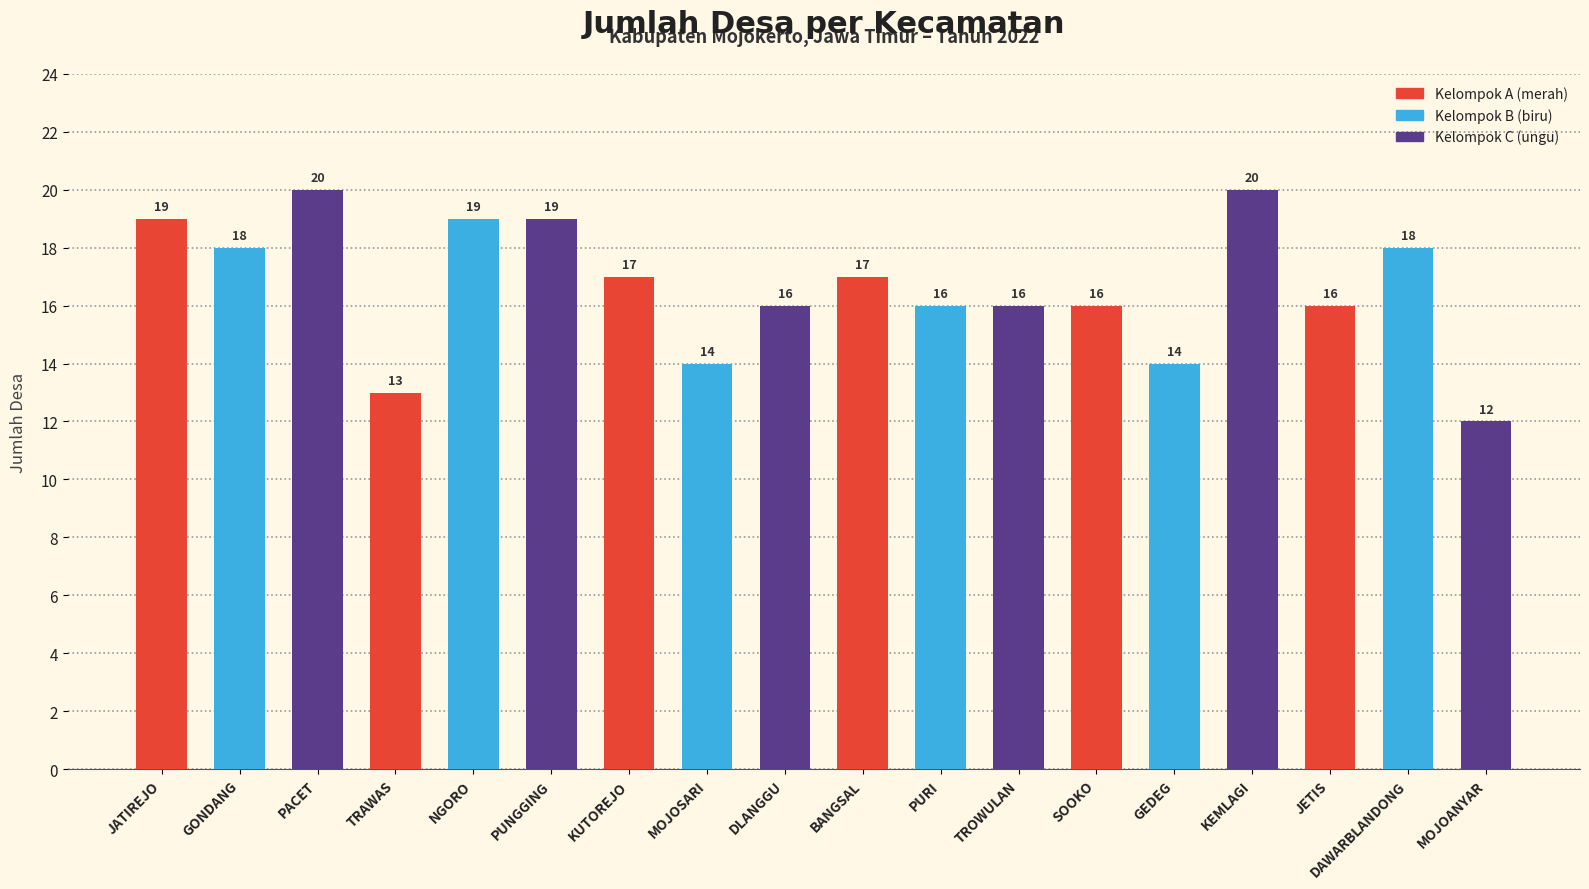

What is the smallest value displayed?

12